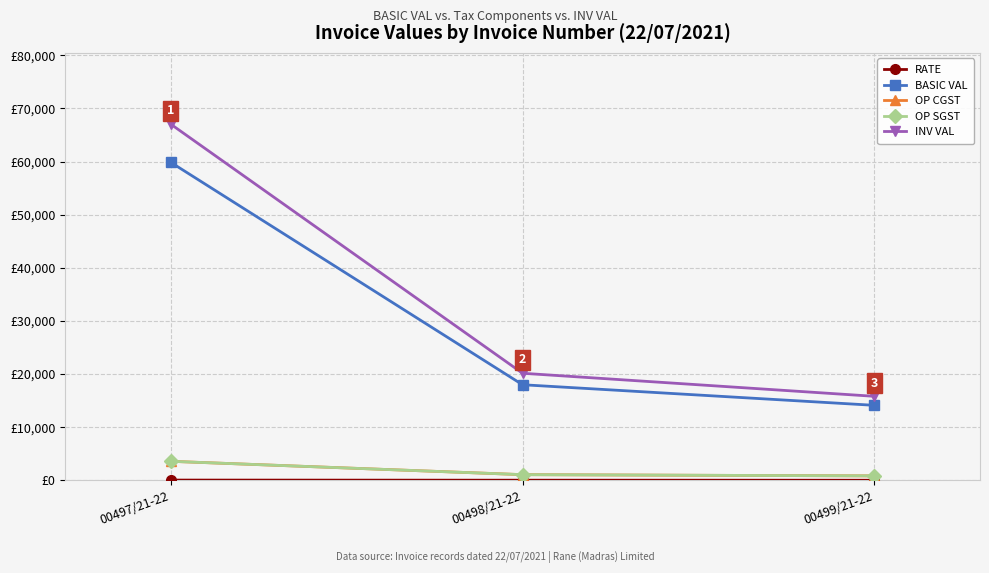

What is the difference between the maximum and minimum values in the OP SGST series?

2744.1